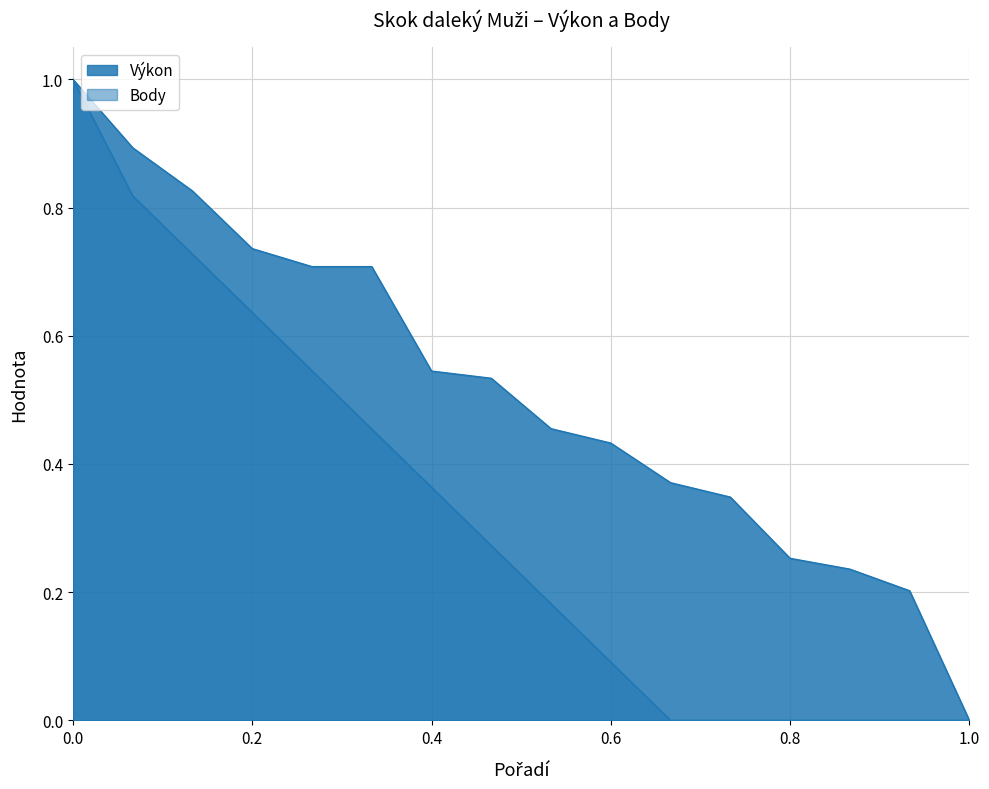

How many lines are shown in the chart?

2